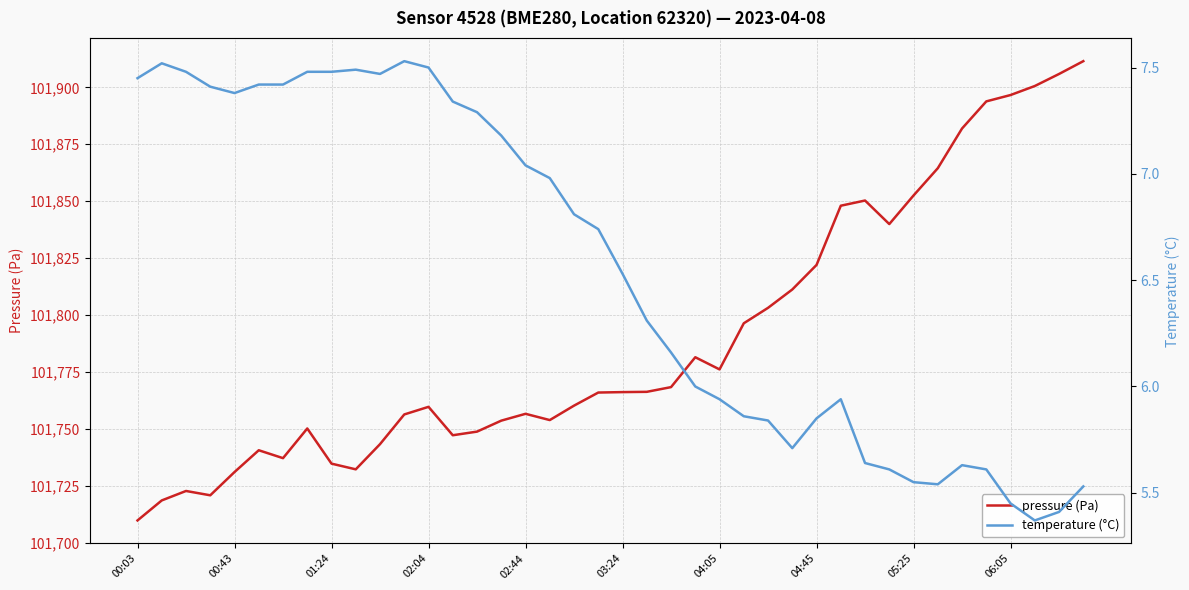

True or false: pressure (Pa) and temperature (°C) cross at least once.

False